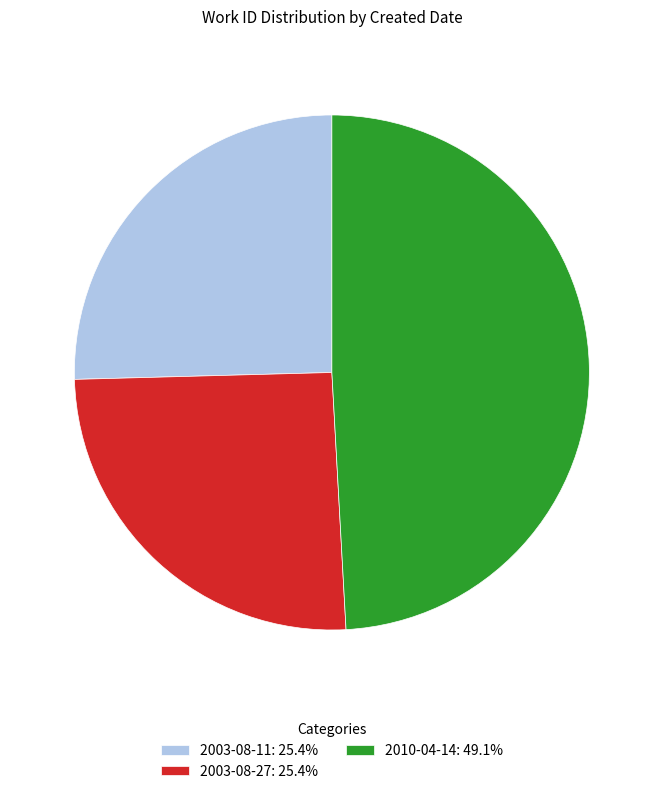

Does any single category account for the majority?

No